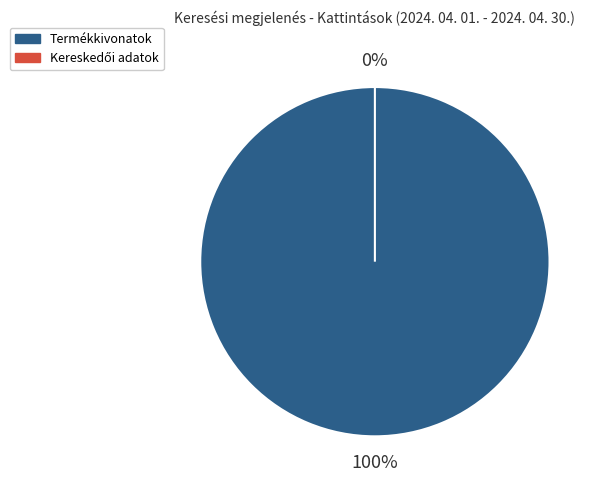

Is there a majority slice in this chart?

Yes